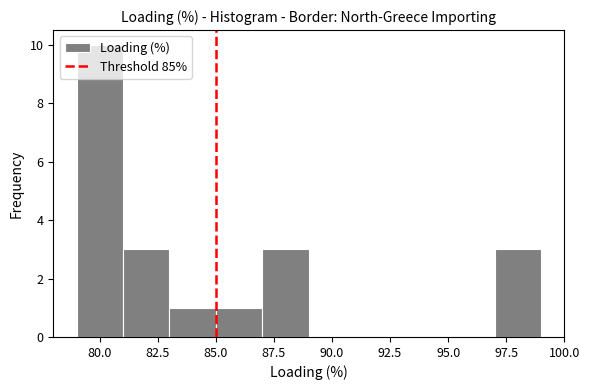

Which range on the x-axis has the tallest bar?

79 to 81